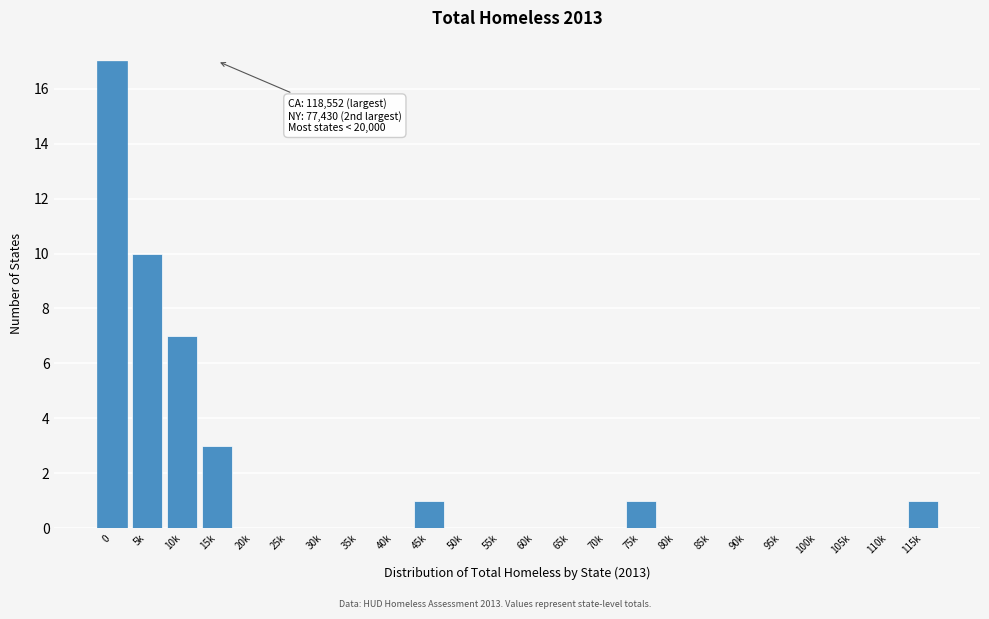

Reading right to left, what are all the values shown in this chart?

115k=1	110k=0	105k=0	100k=0	95k=0	90k=0	85k=0	80k=0	75k=1	70k=0	65k=0	60k=0	55k=0	50k=0	45k=1	40k=0	35k=0	30k=0	25k=0	20k=0	15k=3	10k=7	5k=10	0=17